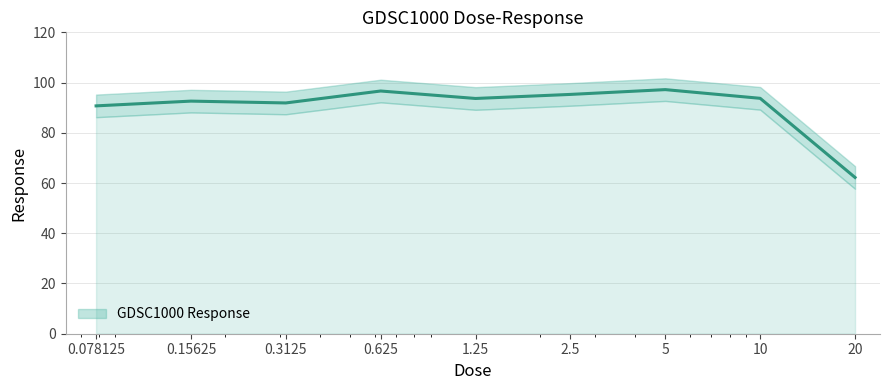

Where does the data first go above 93?

0.625